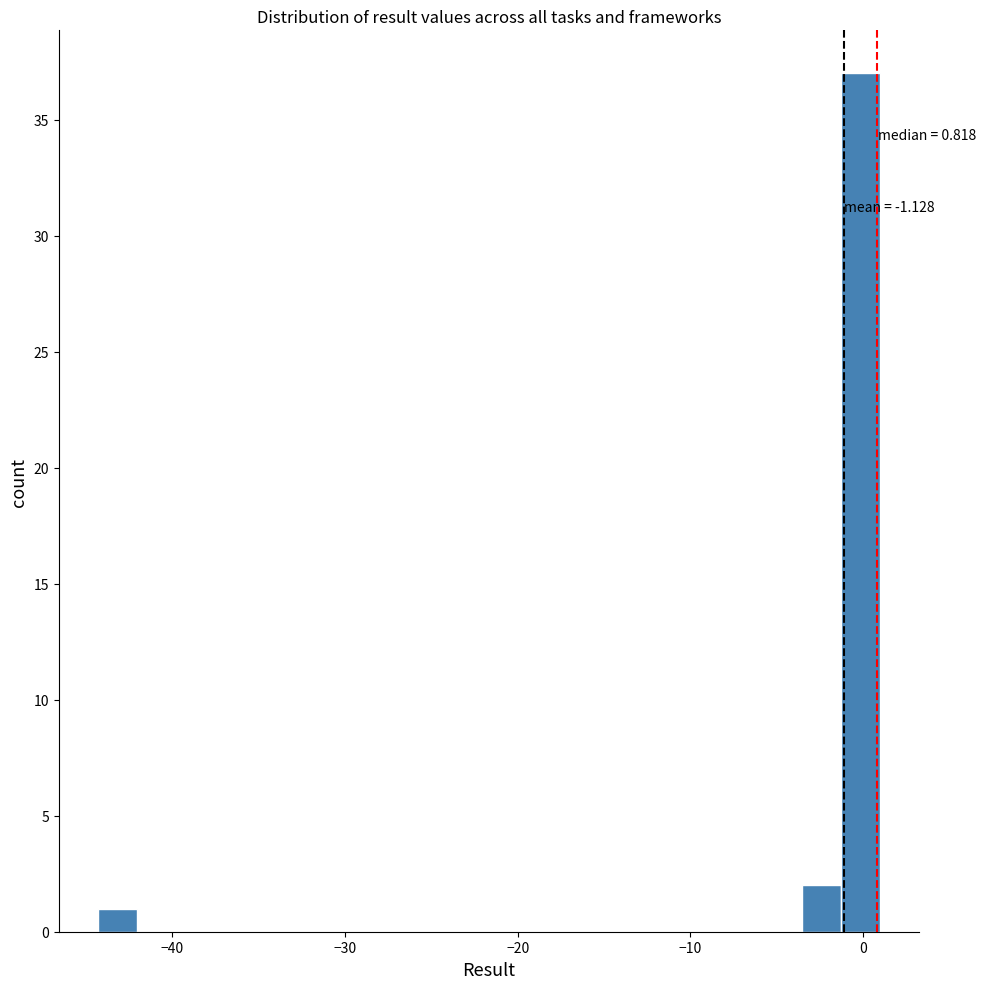

Read against the x-axis, roughly where is the centre of the tallest bar?

0